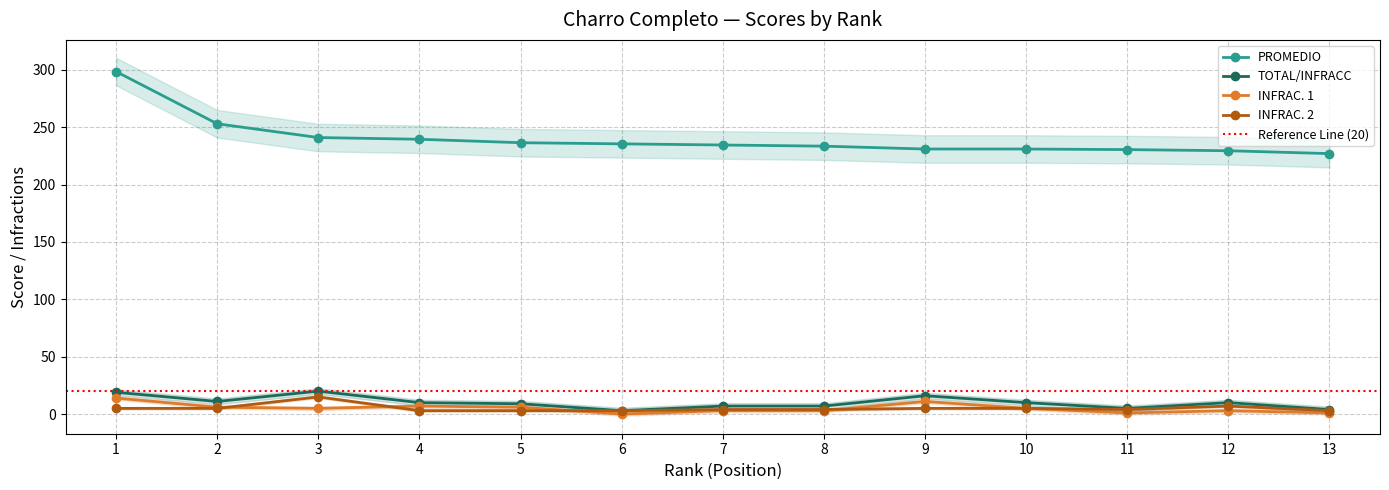

The INFRAC. 2 series shows 4.0 at 7. True or false?

True